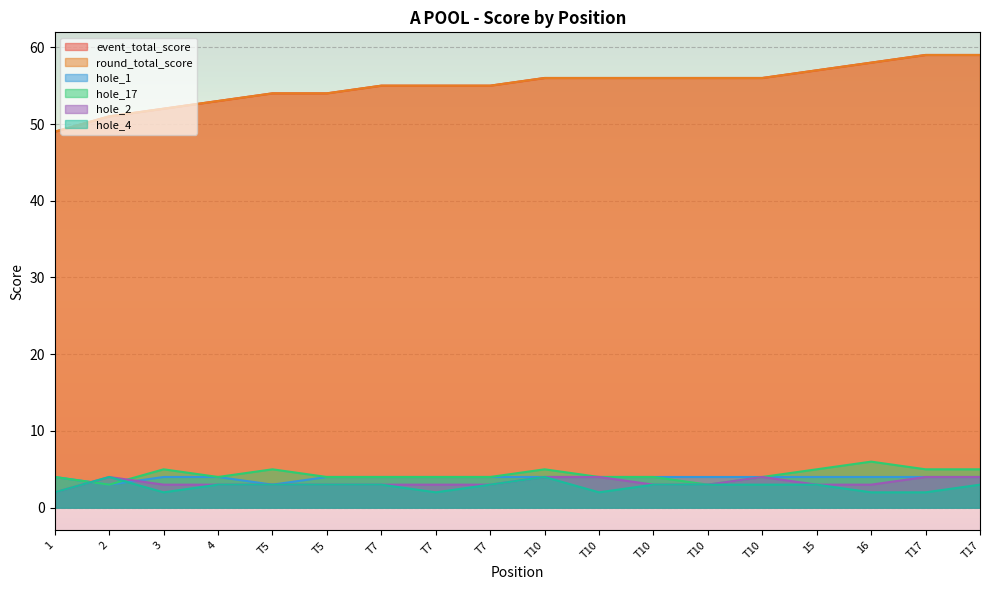

Reading left to right, transcribe all the data shown in this chart.

event_total_score: 49	51	52	53	54	54	55	55	55	56	56	56	56	56	57	58	59	59
round_total_score: 49	51	52	53	54	54	55	55	55	56	56	56	56	56	57	58	59	59
hole_1: 4	3	4	4	3	4	4	4	4	4	4	4	4	4	4	4	4	4
hole_17: 4	3	5	4	5	4	4	4	4	5	4	4	3	4	5	6	5	5
hole_2: 2	4	3	3	3	3	3	3	3	4	4	3	3	4	3	3	4	4
hole_4: 2	4	2	3	3	3	3	2	3	4	2	3	3	3	3	2	2	3